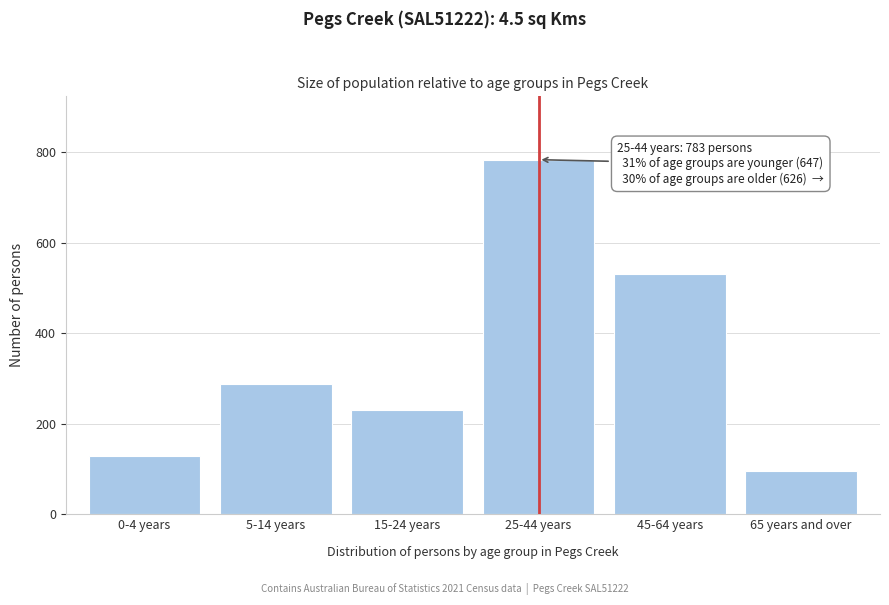

Reading right to left, list all the values displayed in this chart.

95	531	783	230	288	129